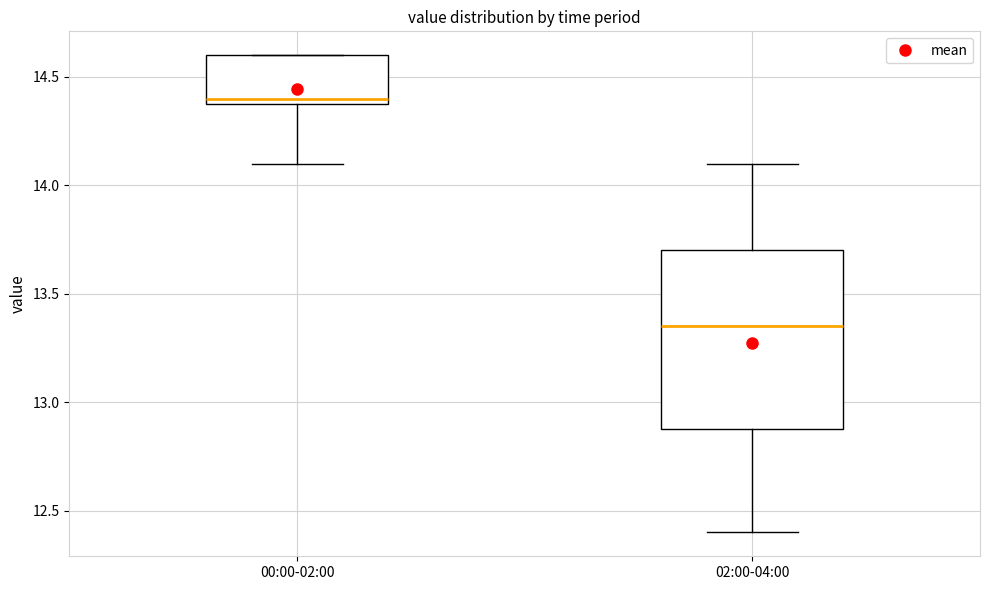

Which box's median line is the lowest?

02:00-04:00